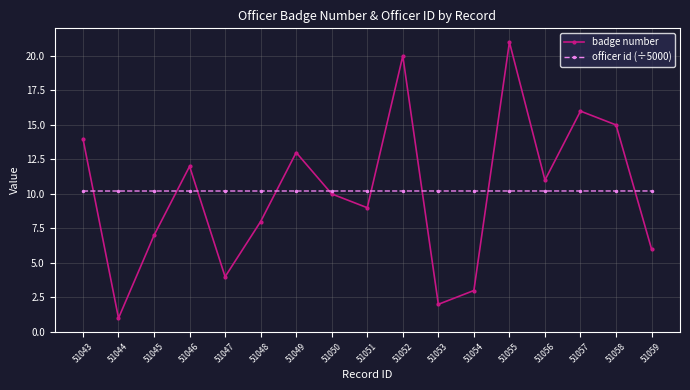

The badge number series shows 3.2 at 51053. True or false?

False